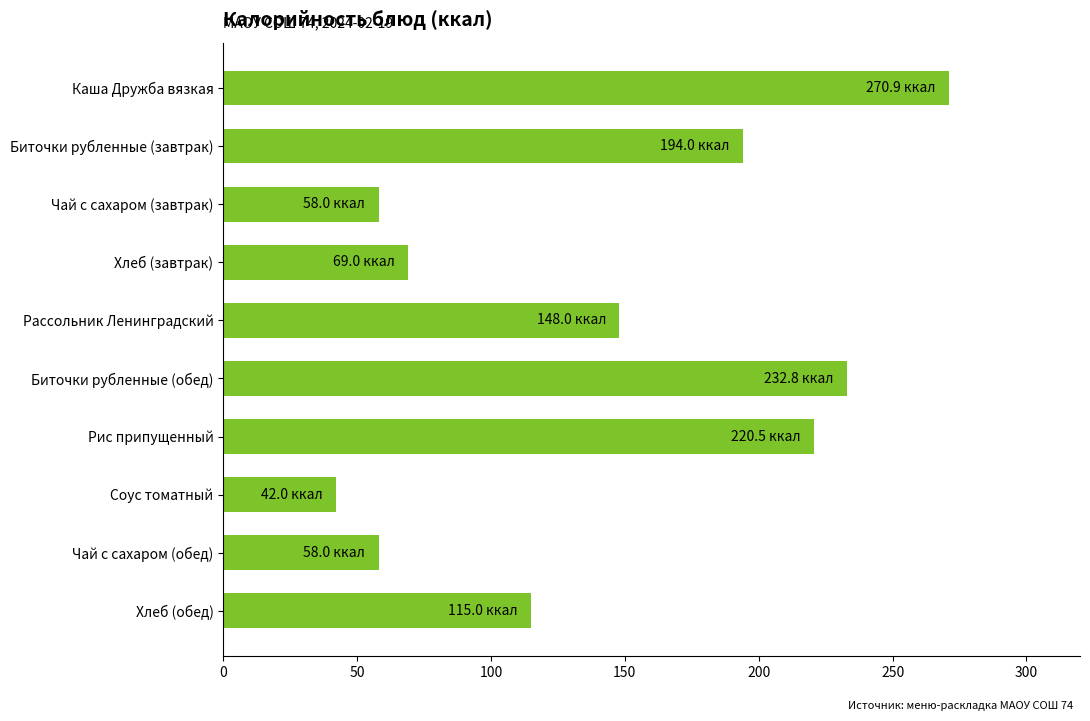

What is the difference between the second highest and minimum values?

190.8